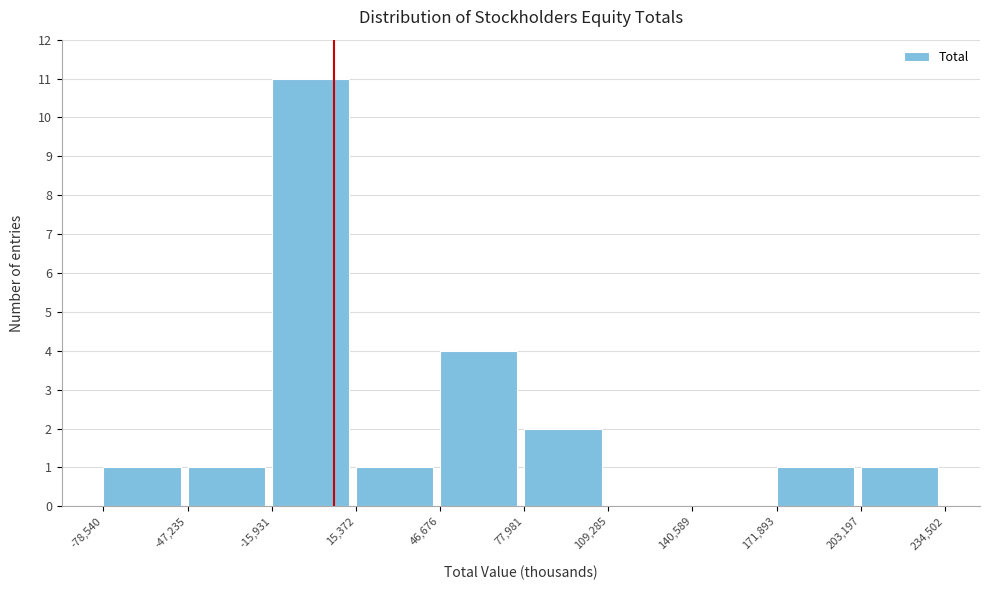

Reading left to right, list every bar in this chart as the range it spans on the x-axis followed by its height. The values are not printed on the chart, so give them approximately, as read against the axis.

-78,540 to -47,235: 1
-47,235 to -15,931: 1
-15,931 to 15,372: 11
15,372 to 46,676: 1
46,676 to 77,981: 4
77,981 to 109,285: 2
109,285 to 140,589: 0
140,589 to 171,893: 0
171,893 to 203,197: 1
203,197 to 234,502: 1